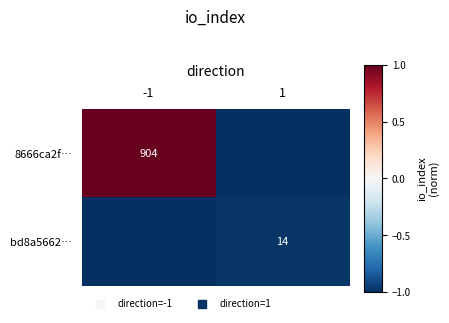

Count the number of categories in the chart.

2